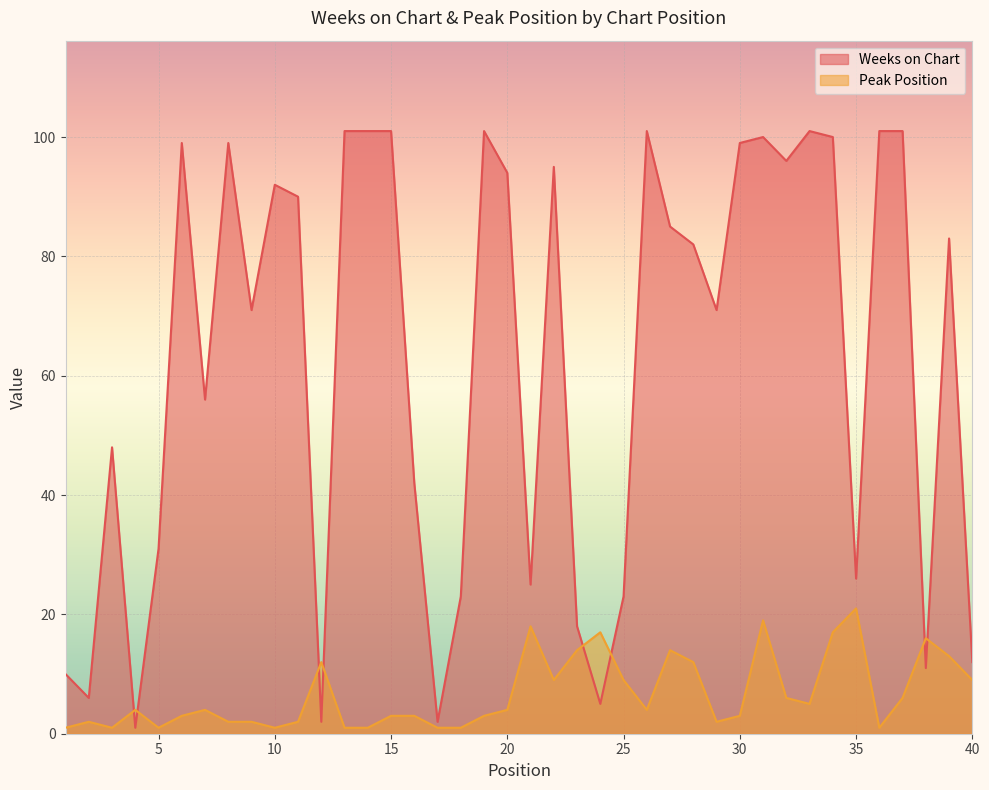

Where does the Peak Position series first go above 4?

12